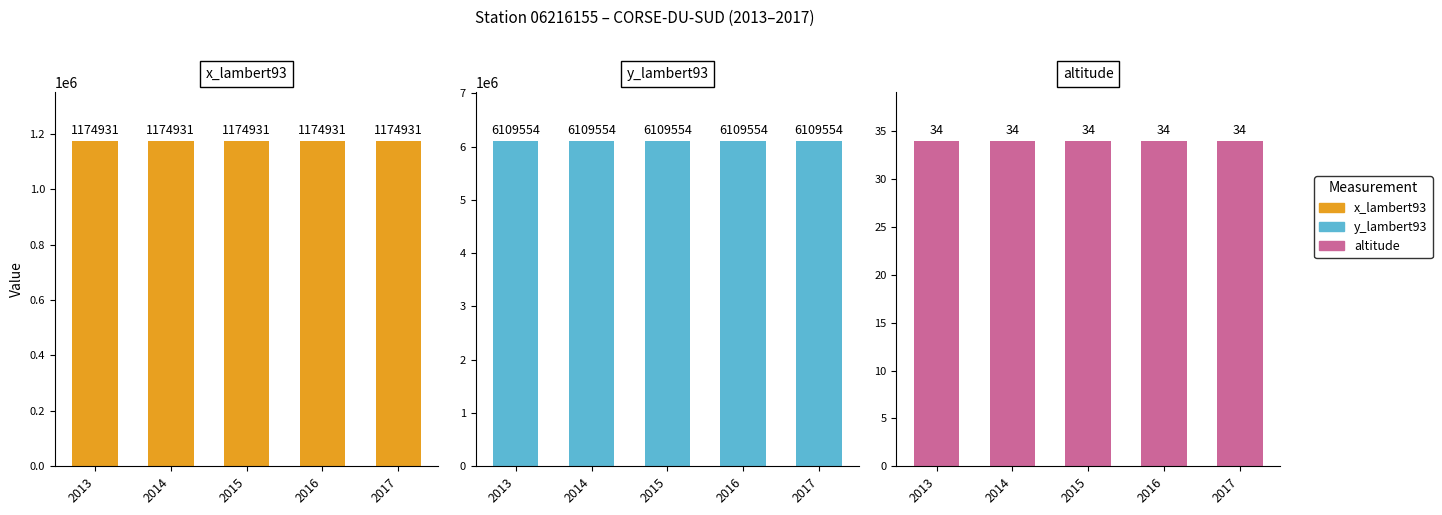

True or false: x_lambert93 has a value of 387309 at 2017.

False